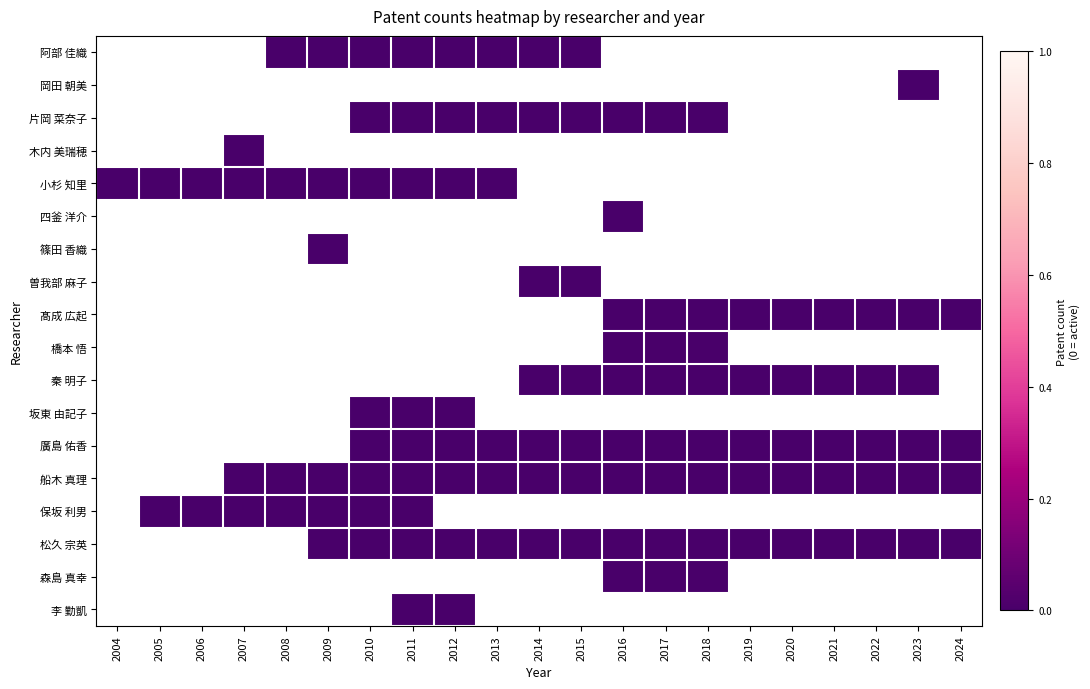

Which series changed the most between 2005 and 2006?

小杉 知里